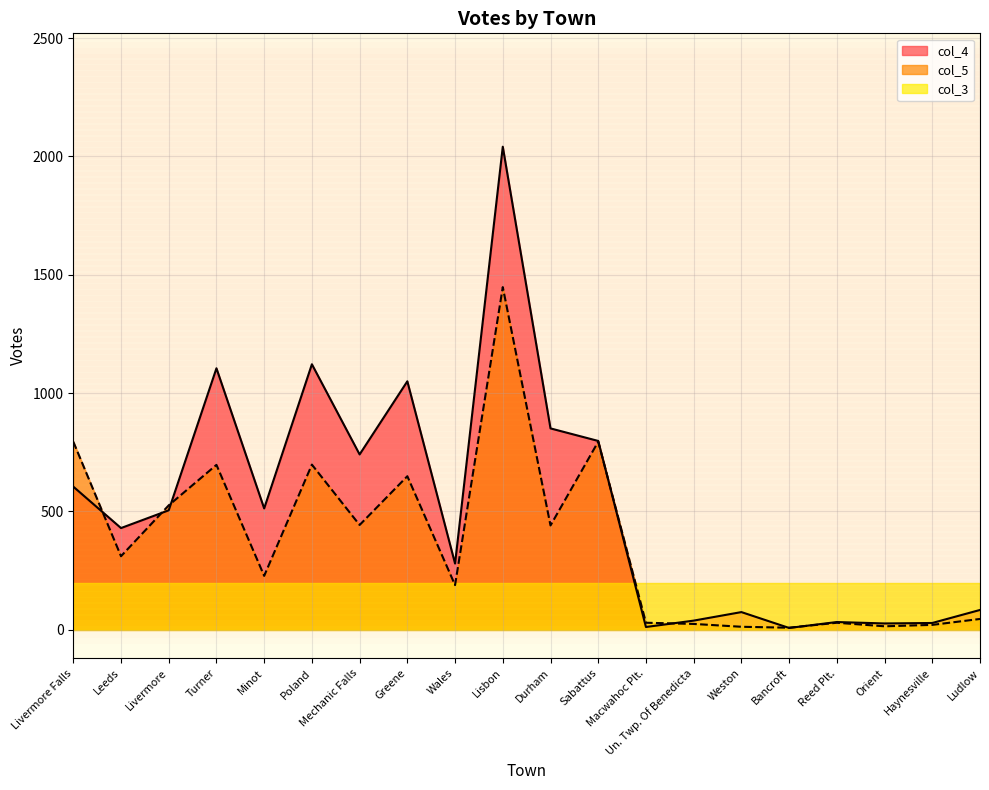

Rank the series at Livermore from lowest to highest value.

col_4, col_5